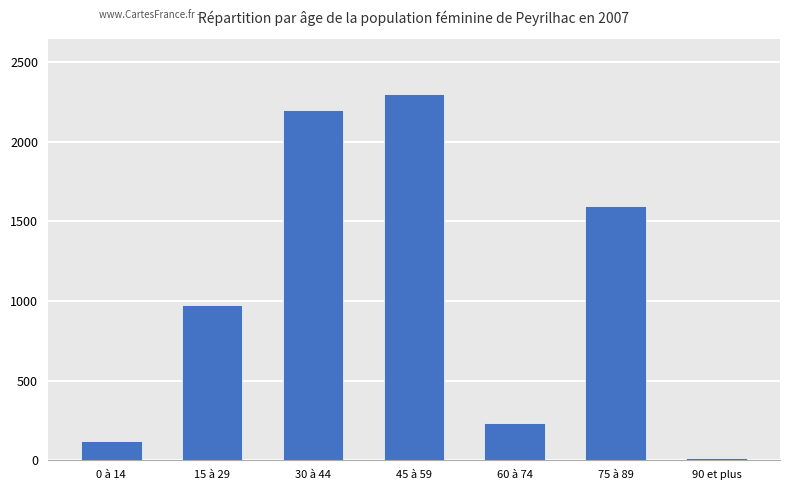

What is the change in value from 15 à 29 to 30 à 44?

+1223